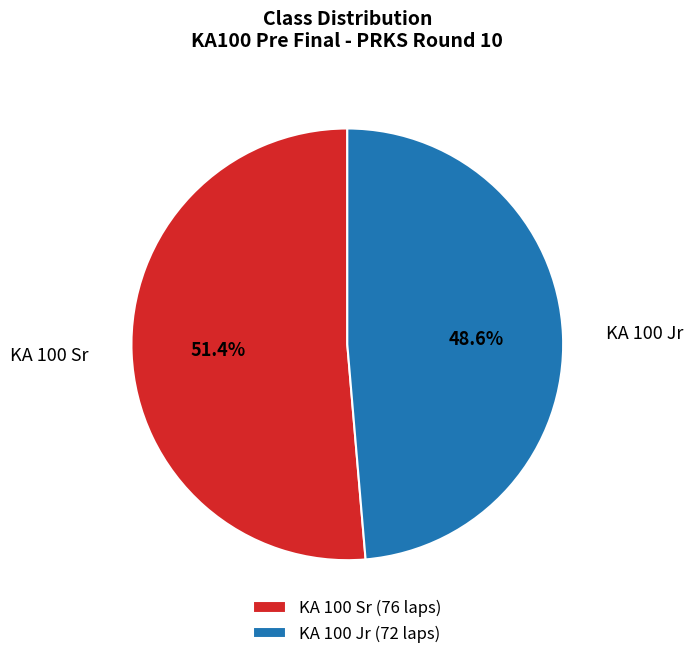

What percentage is the KA 100 Sr slice, to the nearest percent?

51%